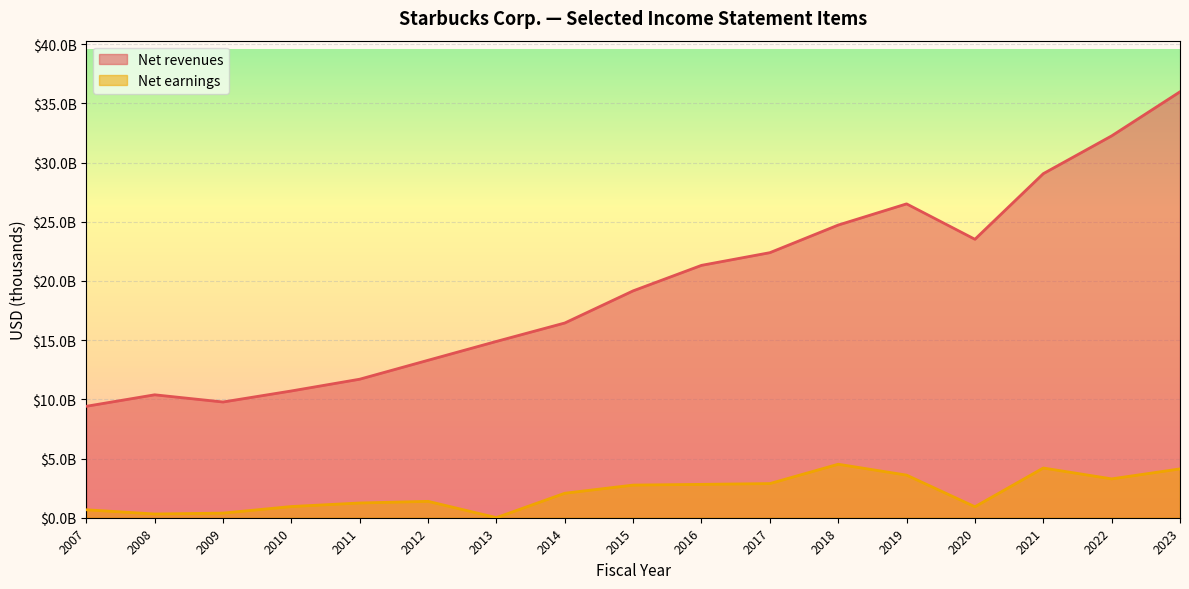

What is the value of the Net revenues point at the 9th from the left?

19162700